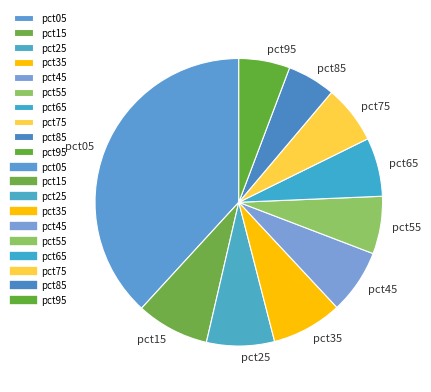

Is the sum of pct25 and pct85 greater than half?

No